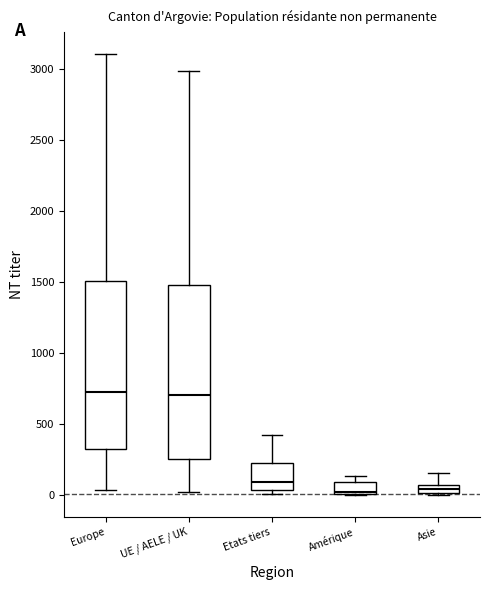

Where is the upper edge of the box for Europe on the y-axis? The values are not printed on the chart, so give them approximately, as read against the axis.

1500